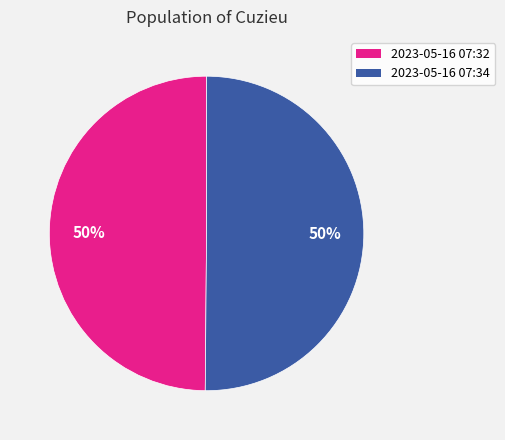

Count the number of slices in the pie.

2